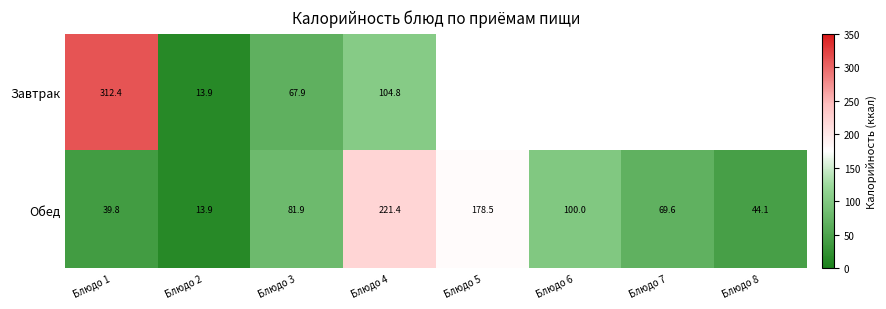

What is the sum of the Обед values at Блюдо 2 and Блюдо 4?

235.3